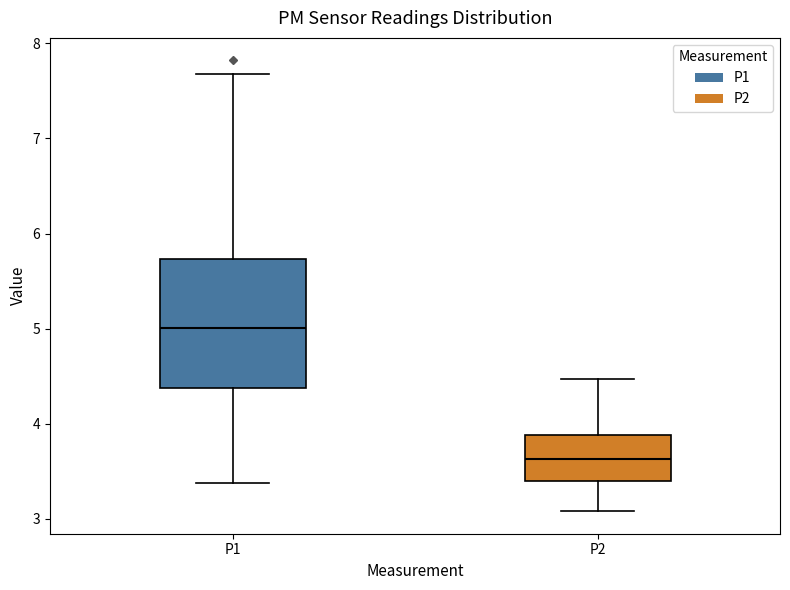

Reading left to right, read every box against the y-axis: the position of its median line, the range the box covers, and the ends of its whiskers. The values are not printed on the chart, so give them approximately, as read against the axis.

P1: median 5.0, box 4.4 to 5.7, whiskers 3.4 to 7.7
P2: median 3.6, box 3.4 to 3.9, whiskers 3.1 to 4.5